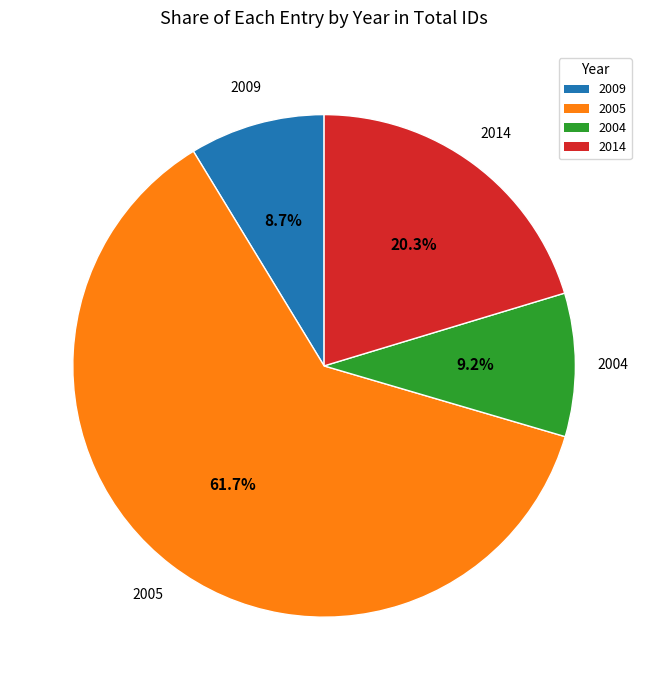

What is the total percentage of 2005 and 2004?

71.0%